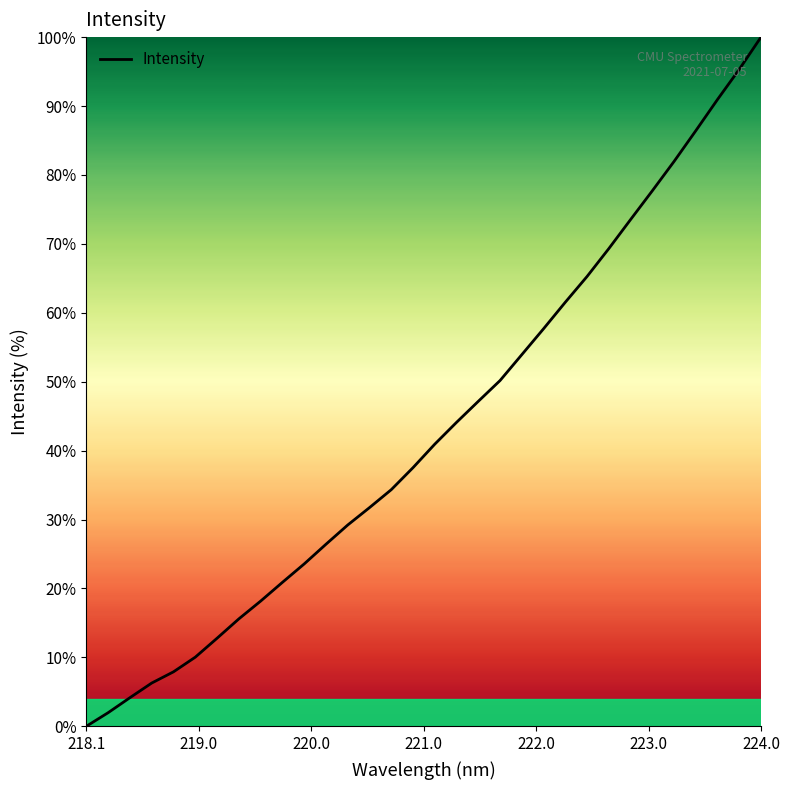

What is the maximum value shown in the chart?

100.0